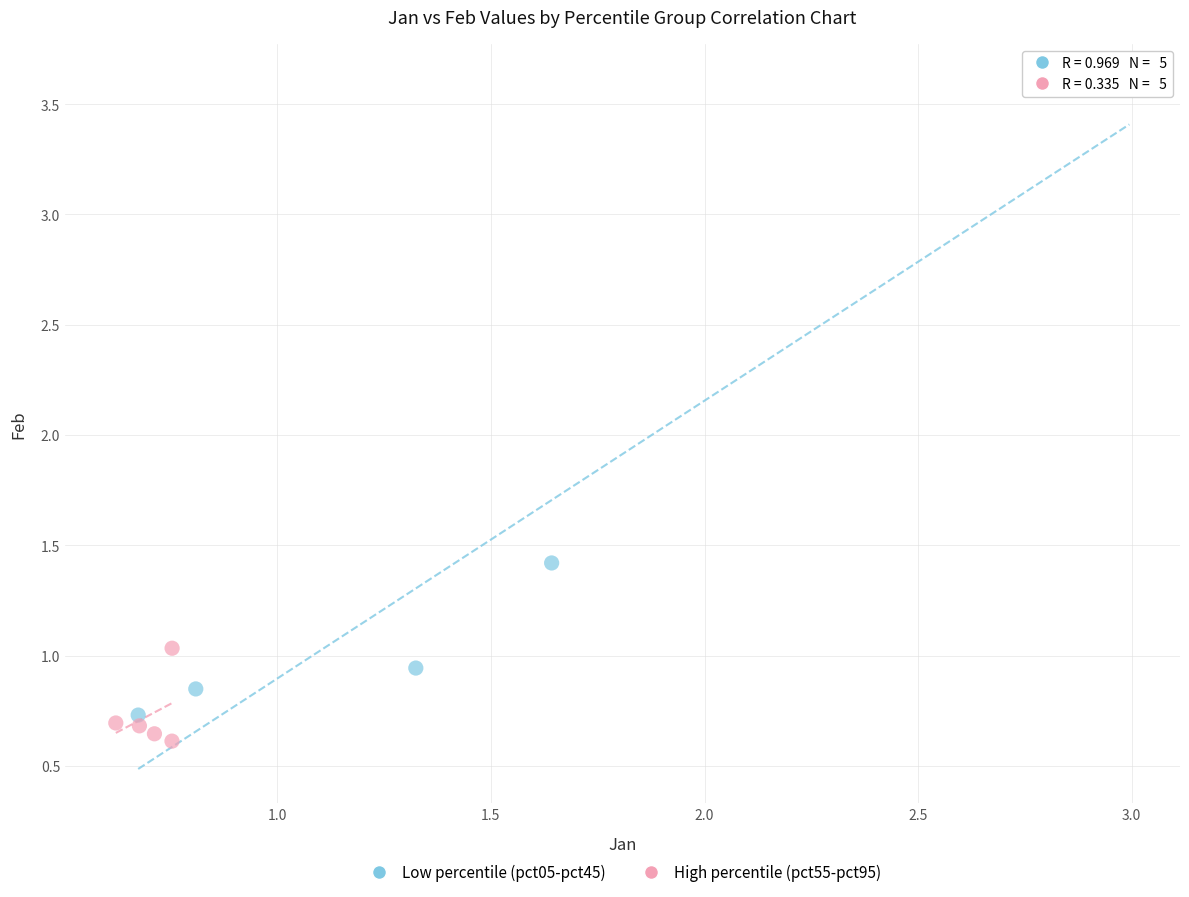

Which series has the widest spread of Y values?

Low percentile (pct05-pct45)